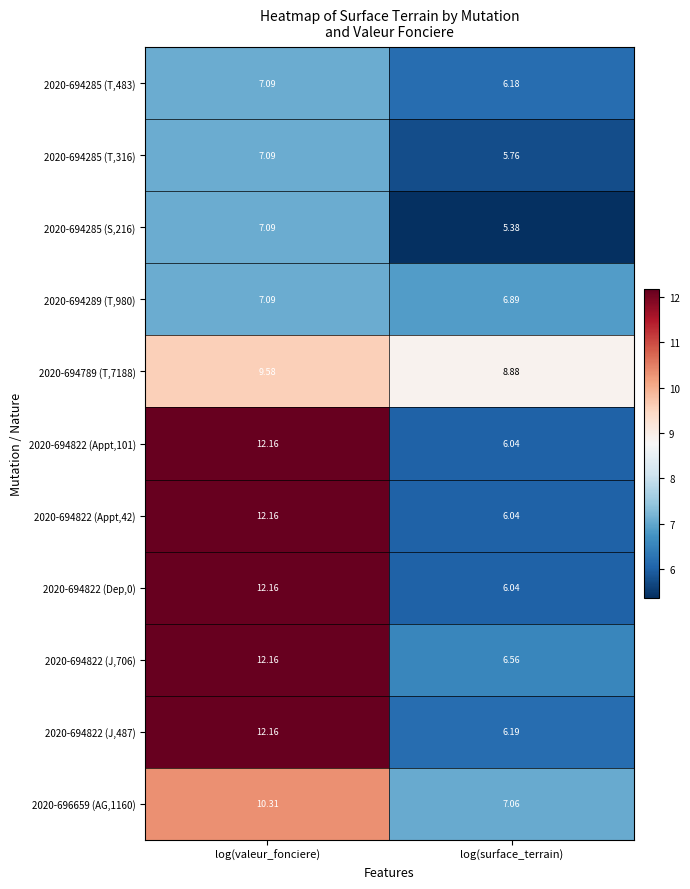

List the labels in order of 2020-696659 (AG,1160) value, smallest first.

log(surface_terrain), log(valeur_fonciere)